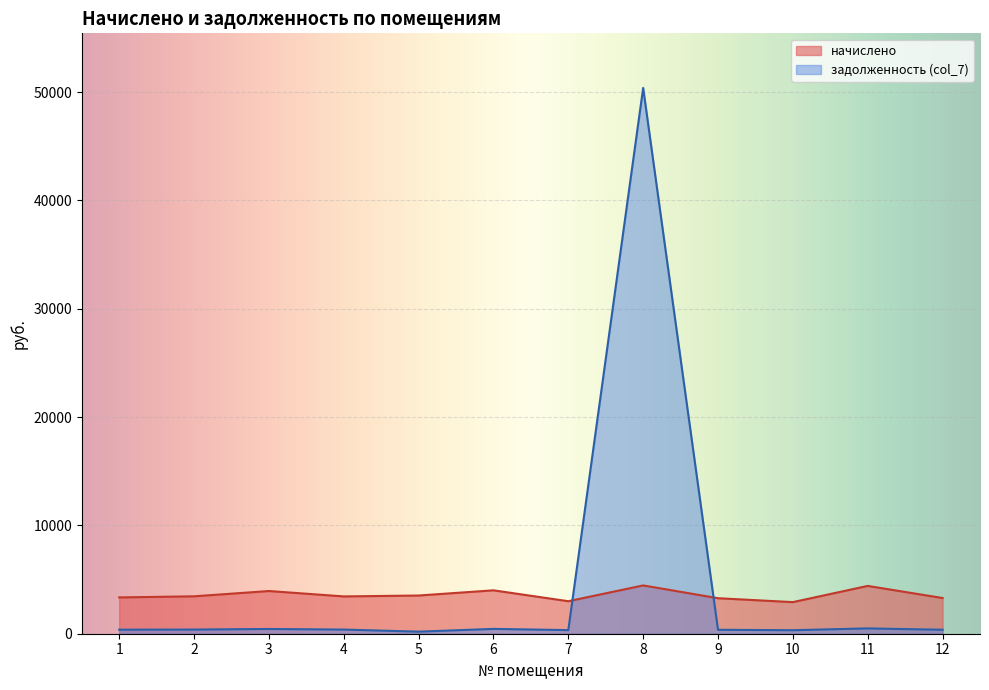

What is the value of the начислено point at the 2nd from the left?

3453.5